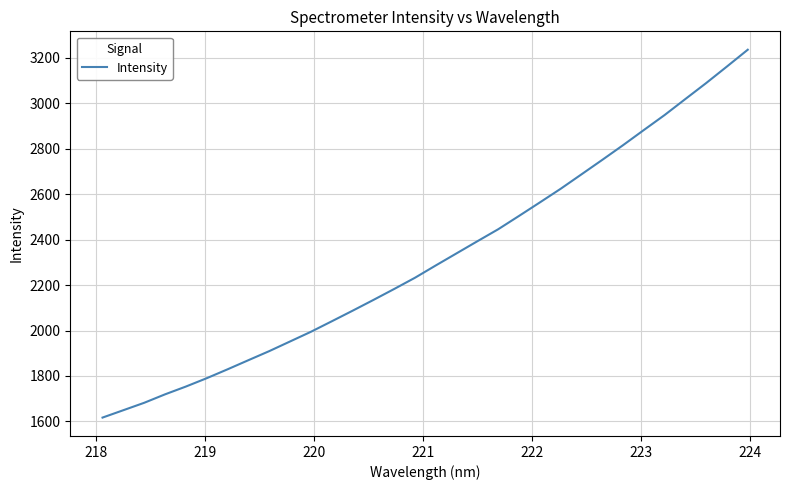

What is the difference between the maximum and minimum values?

1618.9